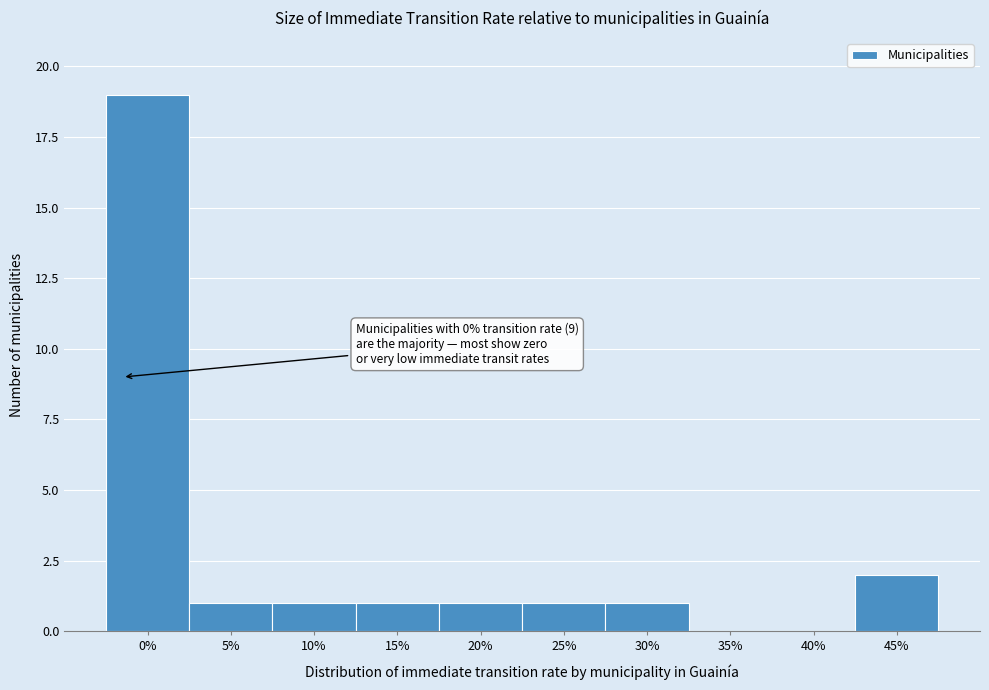

Reading left to right, transcribe all the data shown in this chart.

0%=19	5%=1	10%=1	15%=1	20%=1	25%=1	30%=1	35%=0	40%=0	45%=2